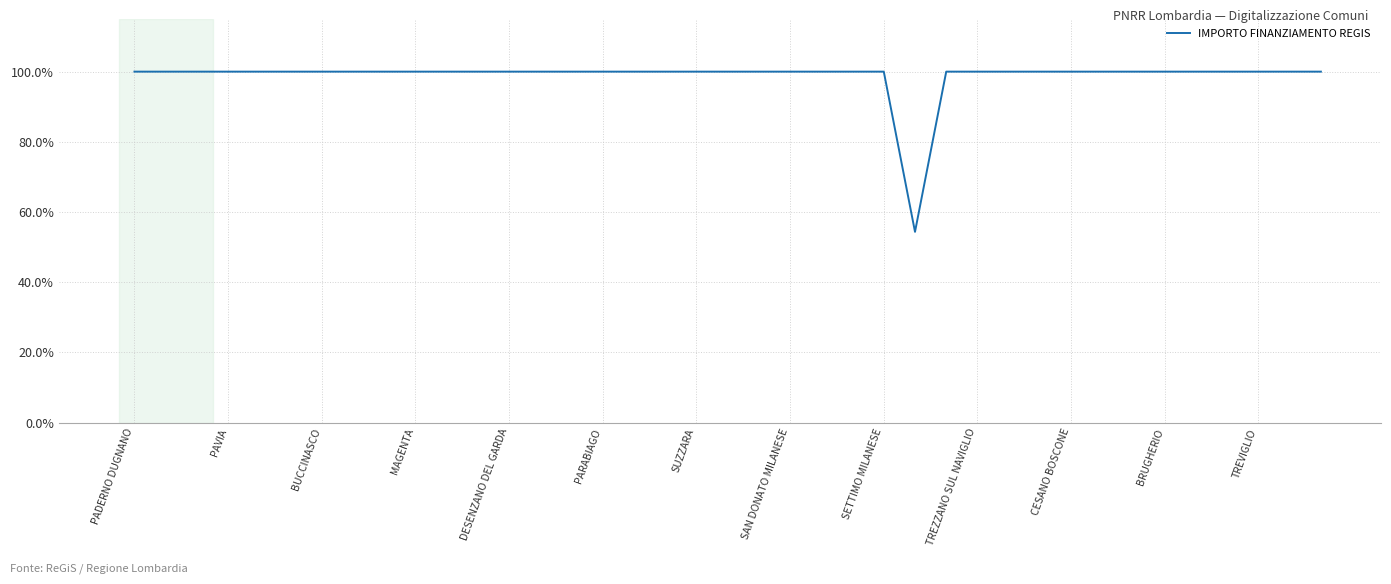

What is the greatest value displayed?

100.0